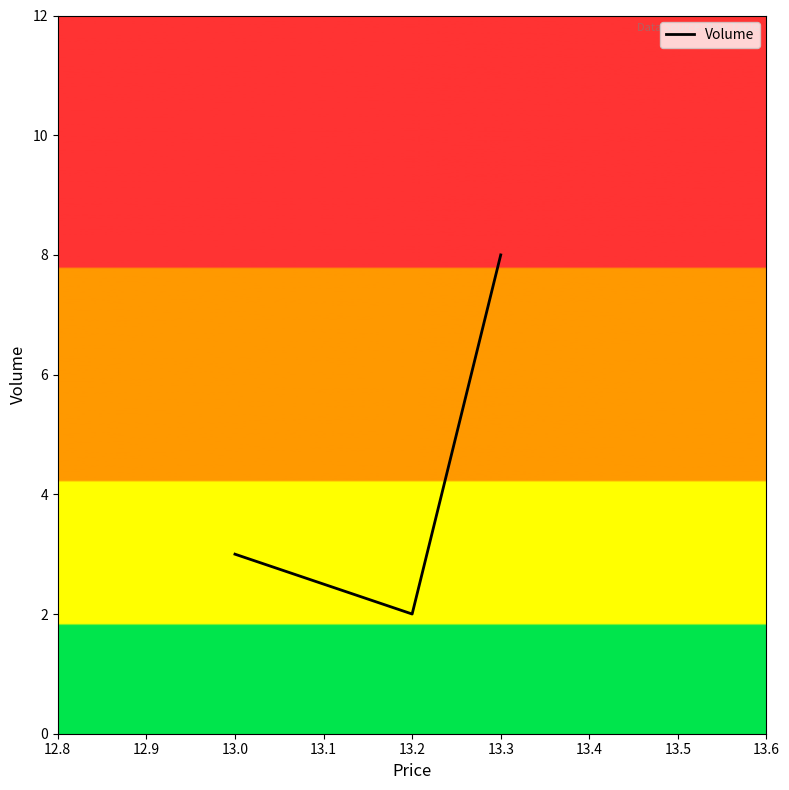

Is this an area chart (filled region under the line)?

No